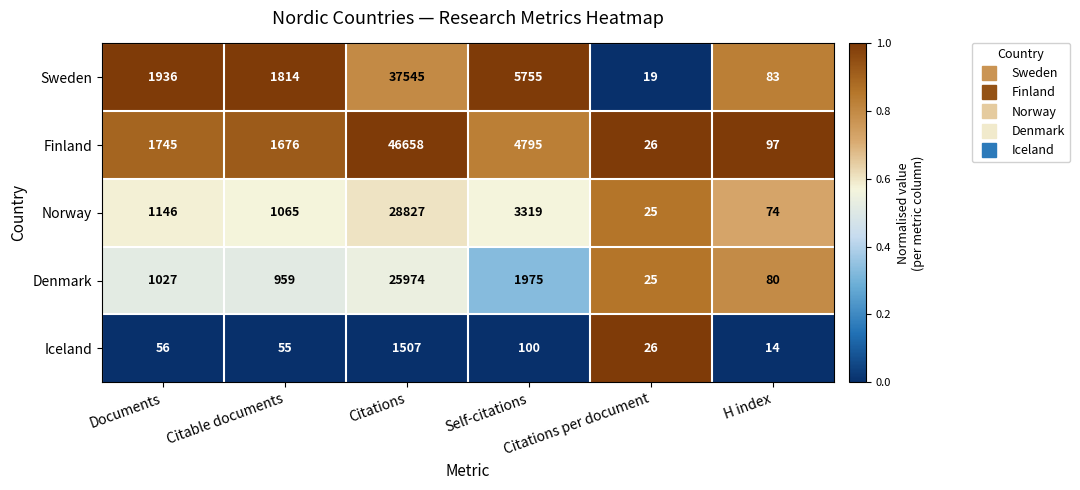

What is the difference between the maximum and minimum values in the Finland series?

46632